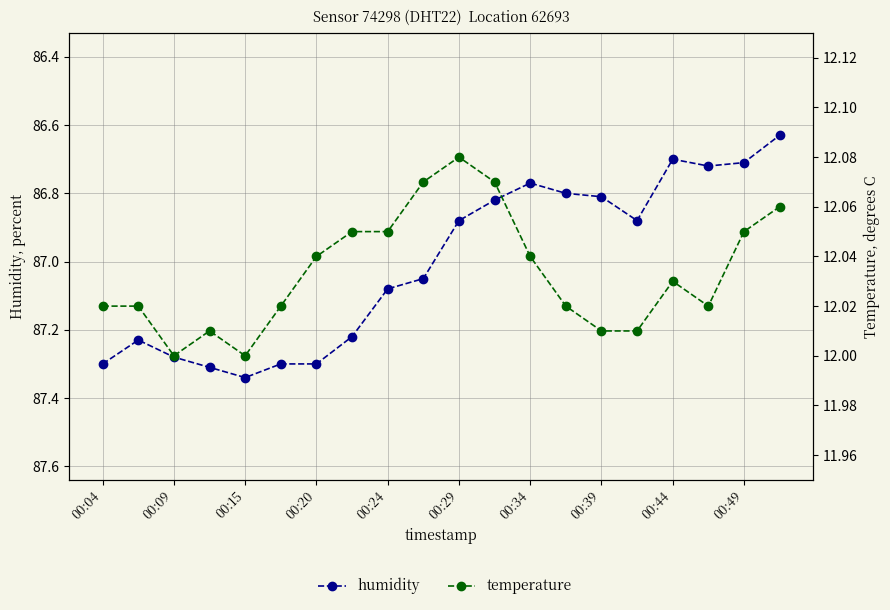

At which label does humidity first exceed 87?

00:04